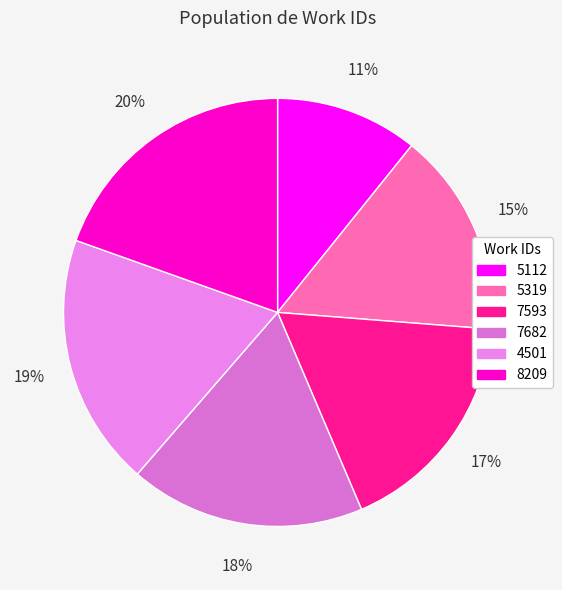

How many slices are in this pie chart?

6